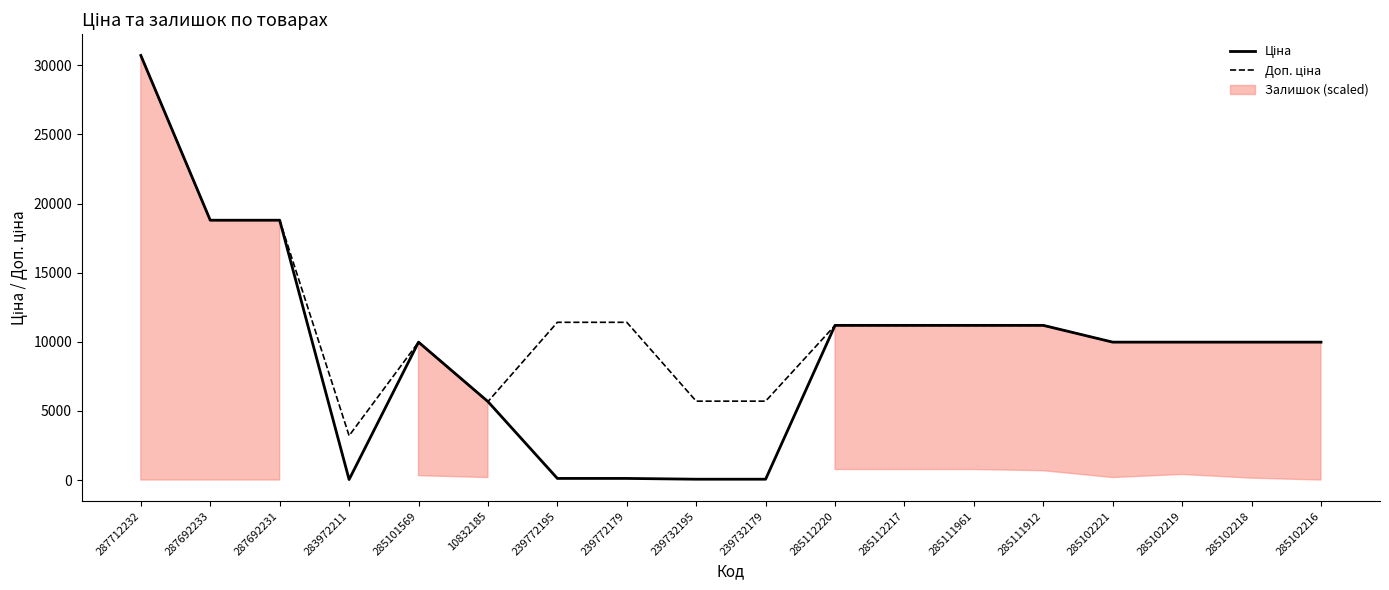

Where is the first local maximum for Ціна?

285101569